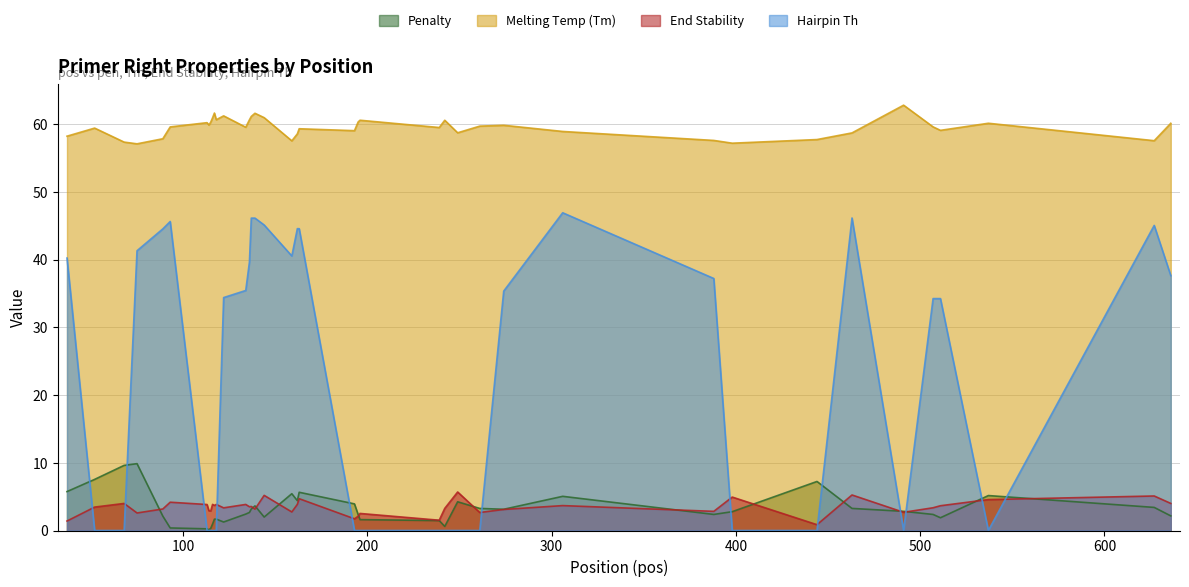

True or false: pen and PRIMER_RIGHT_0_TM cross at least once.

False